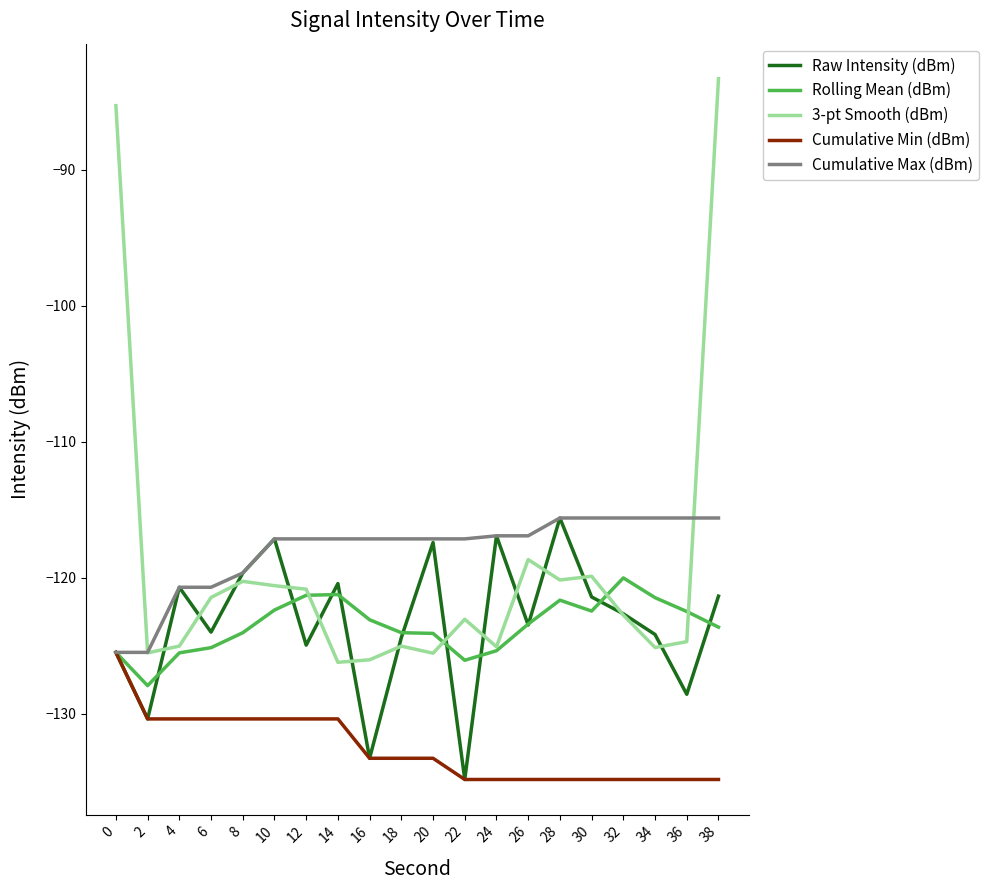

What is the minimum value shown in the chart?

-134.8